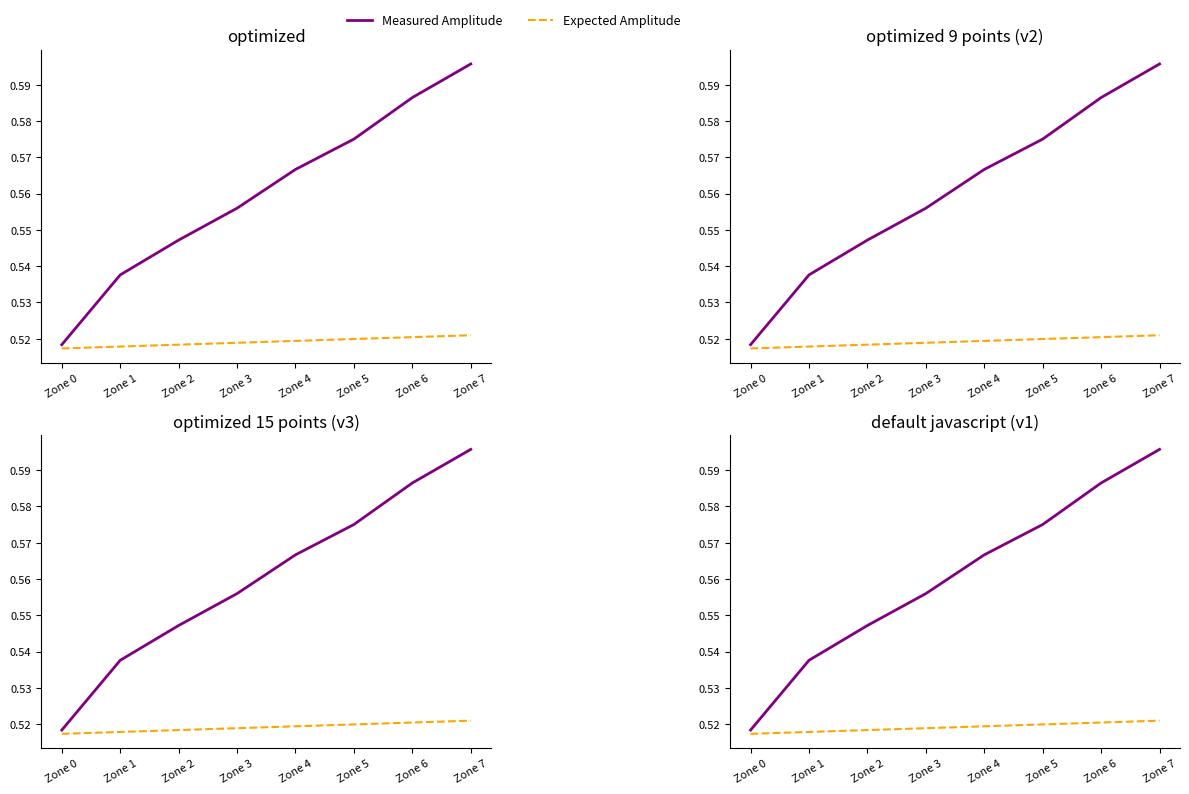

At which label is Measured Amplitude closest to 0?

Zone 0